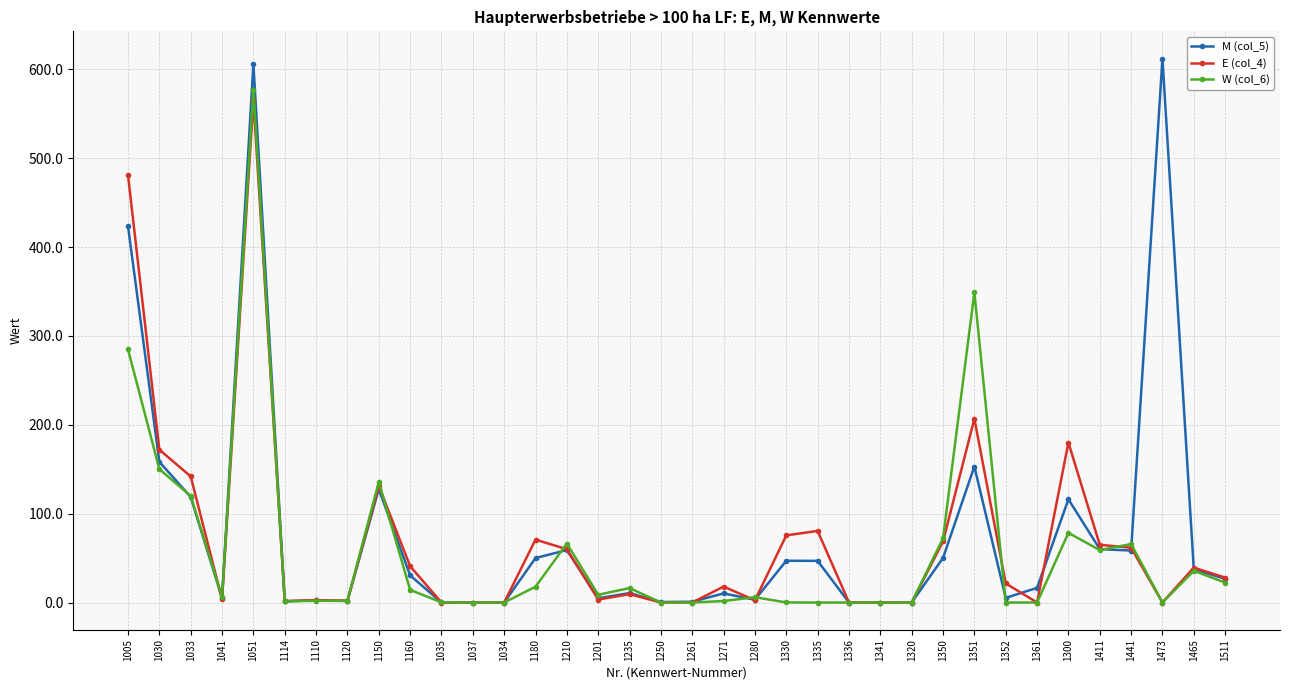

What is the difference between the E (col_4) values at 1250 and 1030?

172.0